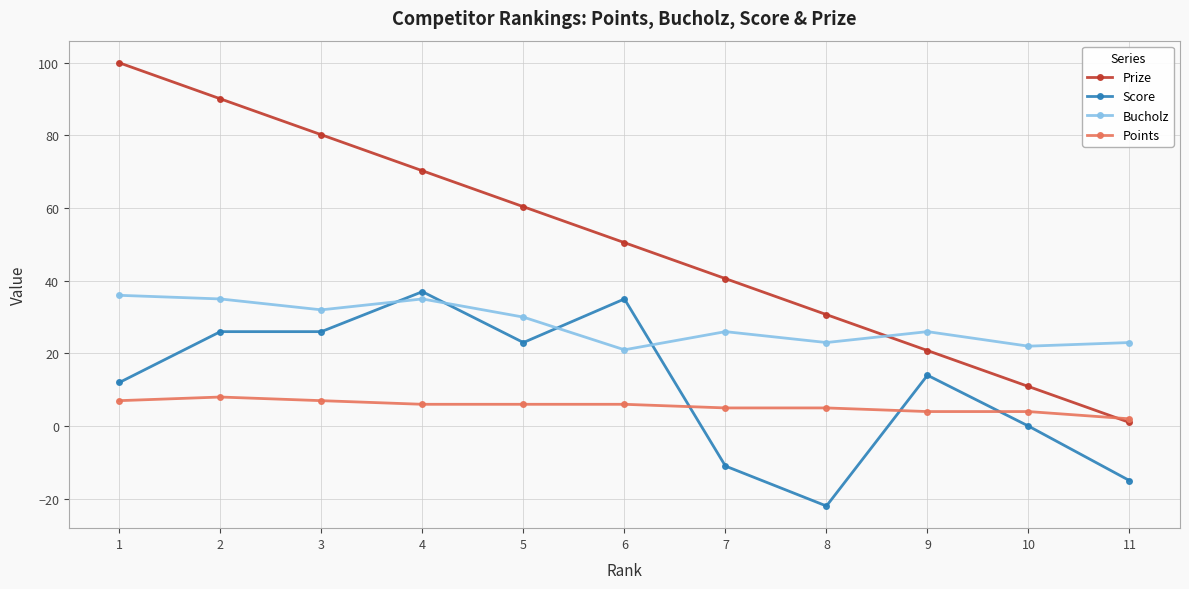

True or false: Score has more than 1 interior local peaks.

True